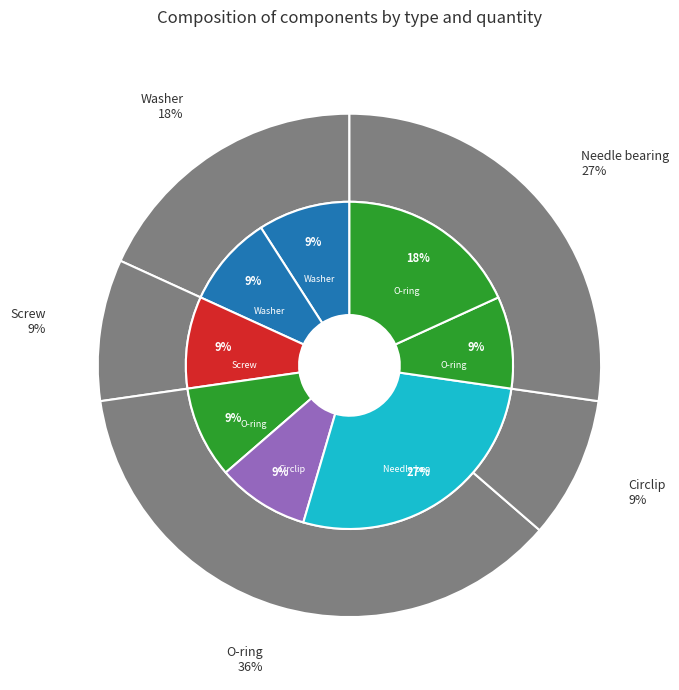

Between Circlip and Needle bearing, which is larger?

Needle bearing